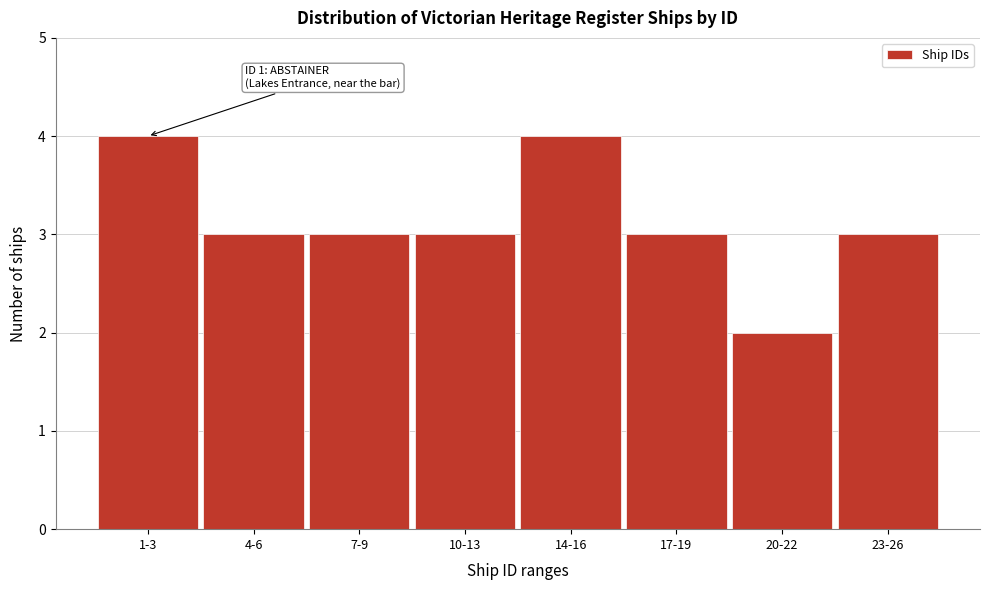

Reading left to right, list all the values displayed in this chart.

4	3	3	3	4	3	2	3